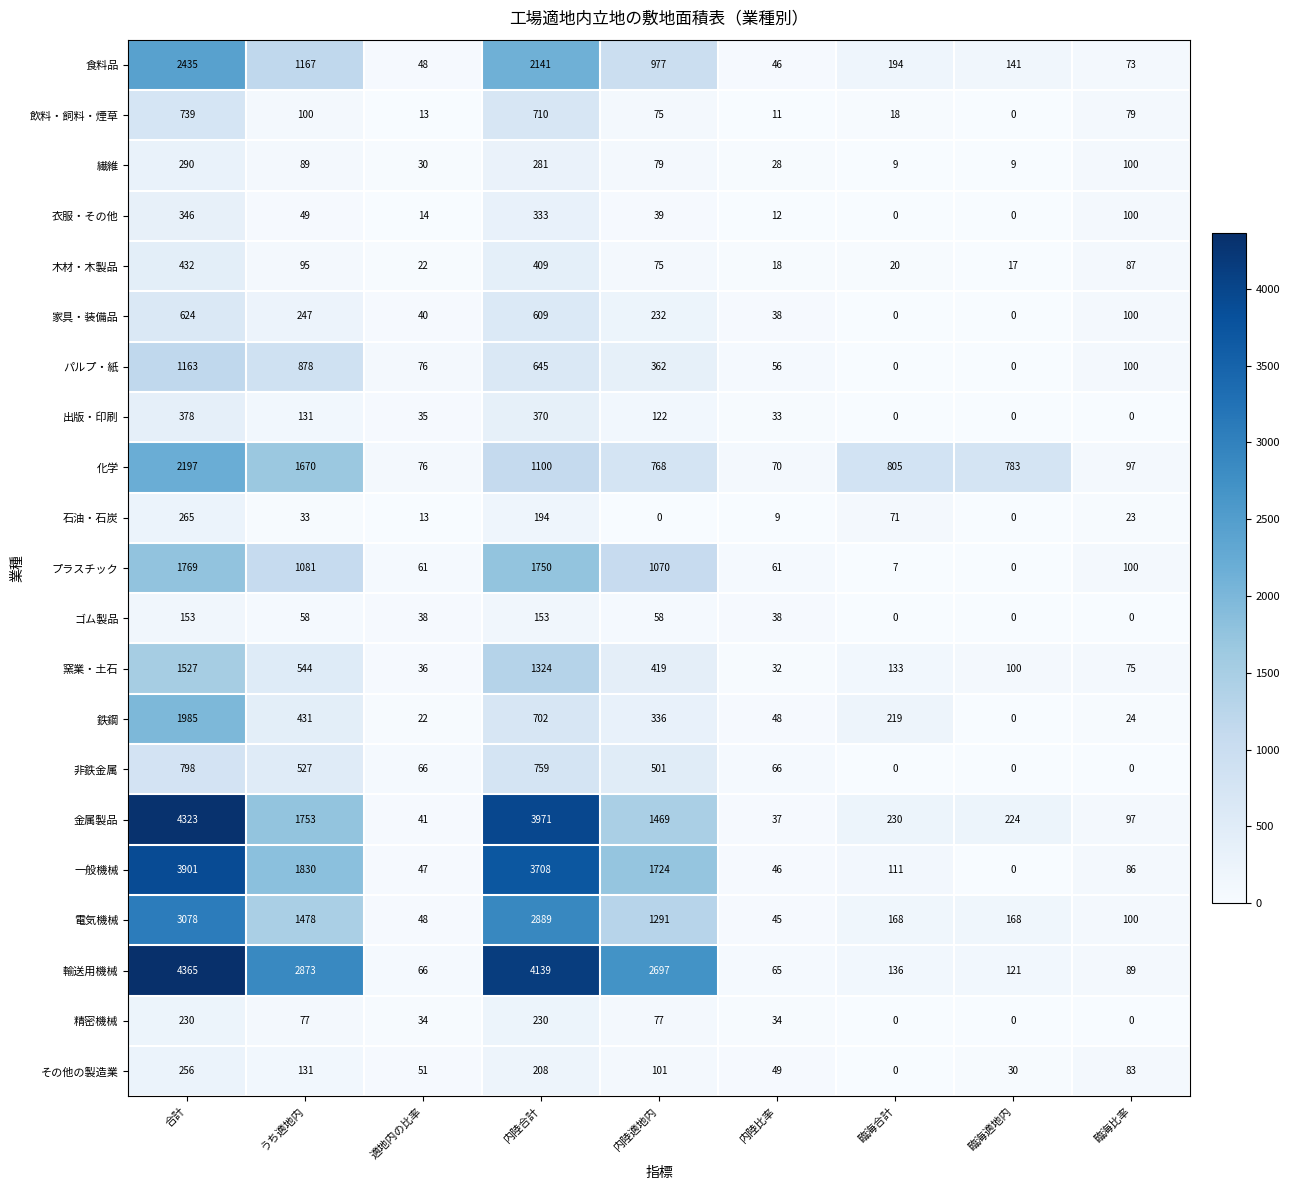

What is the sum of the ゴム製品 values at 臨海合計 and 適地内の比率?

38